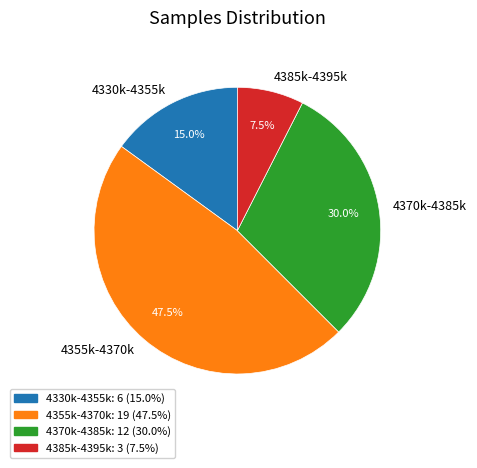

Which category has the smallest portion of the pie?

4385k-4395k